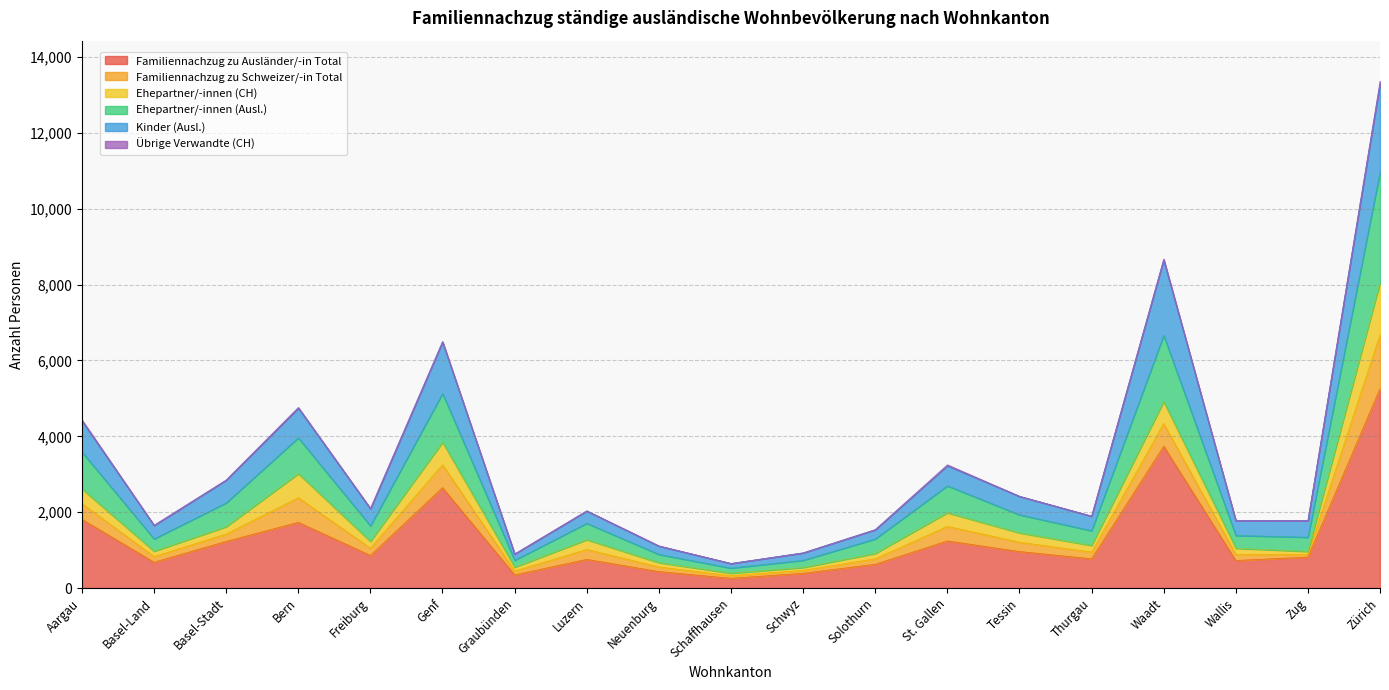

What is the highest value of the Familiennachzug zu Ausländer/-in Total series?

5260